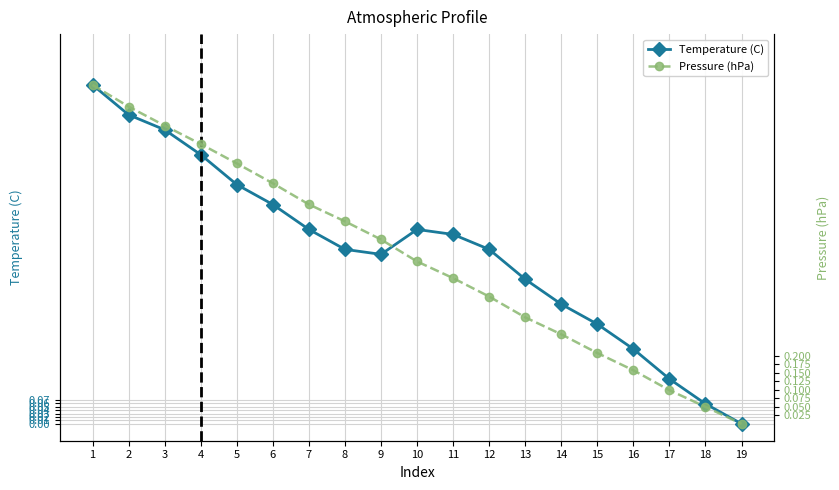

Reading left to right, list all the values displayed in this chart.

Temperature (C): 1=1.0	2=0.9	3=0.9	4=0.8	5=0.7	6=0.6	7=0.6	8=0.5	9=0.5	10=0.6	11=0.6	12=0.5	13=0.4	14=0.4	15=0.3	16=0.2	17=0.1	18=0.1	19=0.0
Pressure (hPa): 1=1.0	2=0.9	3=0.9	4=0.8	5=0.8	6=0.7	7=0.6	8=0.6	9=0.5	10=0.5	11=0.4	12=0.4	13=0.3	14=0.3	15=0.2	16=0.2	17=0.1	18=0.1	19=0.0